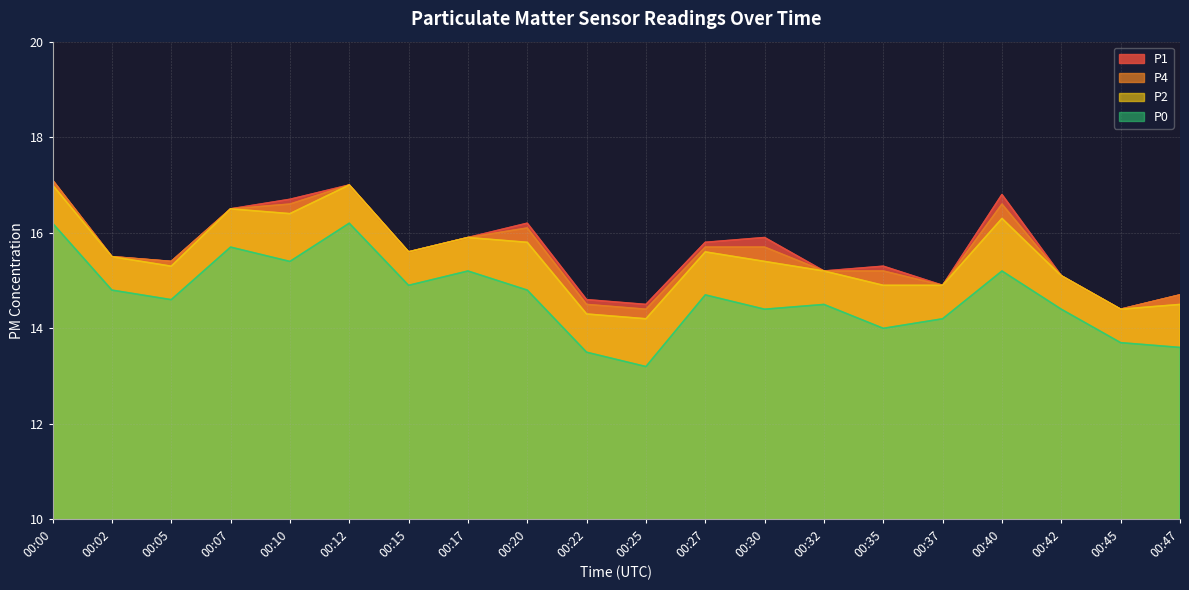

True or false: P0 and P2 intersect in this chart.

False